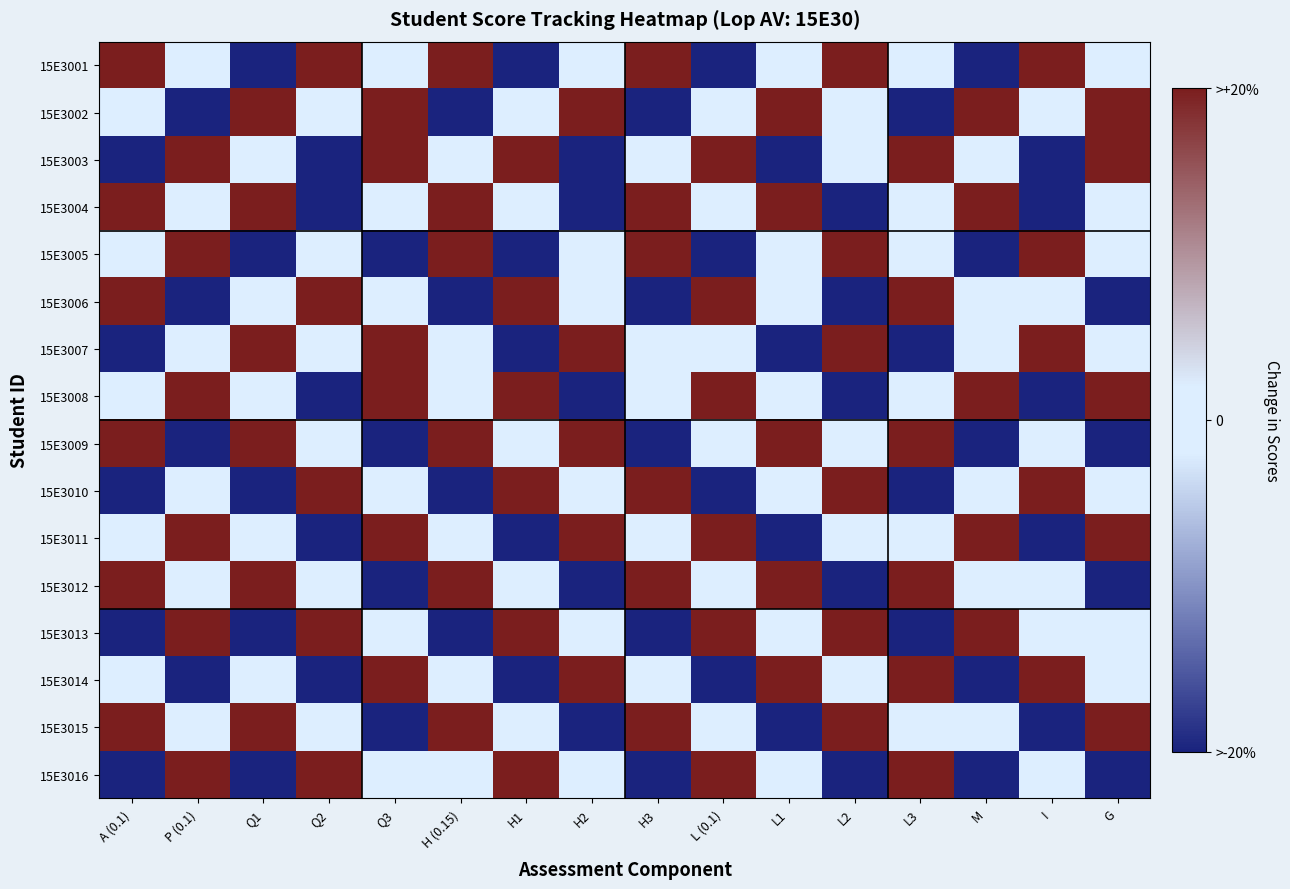

Reading left to right, list all the values displayed in this chart.

15E3001: A (0.1)=1	P (0.1)=0	Q1=-1	Q2=1	Q3=0	H (0.15)=1	H1=-1	H2=0	H3=1	L (0.1)=-1	L1=0	L2=1	L3=0	M=-1	I=1	G=0
15E3002: A (0.1)=0	P (0.1)=-1	Q1=1	Q2=0	Q3=1	H (0.15)=-1	H1=0	H2=1	H3=-1	L (0.1)=0	L1=1	L2=0	L3=-1	M=1	I=0	G=1
15E3003: A (0.1)=-1	P (0.1)=1	Q1=0	Q2=-1	Q3=1	H (0.15)=0	H1=1	H2=-1	H3=0	L (0.1)=1	L1=-1	L2=0	L3=1	M=0	I=-1	G=1
15E3004: A (0.1)=1	P (0.1)=0	Q1=1	Q2=-1	Q3=0	H (0.15)=1	H1=0	H2=-1	H3=1	L (0.1)=0	L1=1	L2=-1	L3=0	M=1	I=-1	G=0
15E3005: A (0.1)=0	P (0.1)=1	Q1=-1	Q2=0	Q3=-1	H (0.15)=1	H1=-1	H2=0	H3=1	L (0.1)=-1	L1=0	L2=1	L3=0	M=-1	I=1	G=0
15E3006: A (0.1)=1	P (0.1)=-1	Q1=0	Q2=1	Q3=0	H (0.15)=-1	H1=1	H2=0	H3=-1	L (0.1)=1	L1=0	L2=-1	L3=1	M=0	I=0	G=-1
15E3007: A (0.1)=-1	P (0.1)=0	Q1=1	Q2=0	Q3=1	H (0.15)=0	H1=-1	H2=1	H3=0	L (0.1)=0	L1=-1	L2=1	L3=-1	M=0	I=1	G=0
15E3008: A (0.1)=0	P (0.1)=1	Q1=0	Q2=-1	Q3=1	H (0.15)=0	H1=1	H2=-1	H3=0	L (0.1)=1	L1=0	L2=-1	L3=0	M=1	I=-1	G=1
15E3009: A (0.1)=1	P (0.1)=-1	Q1=1	Q2=0	Q3=-1	H (0.15)=1	H1=0	H2=1	H3=-1	L (0.1)=0	L1=1	L2=0	L3=1	M=-1	I=0	G=-1
15E3010: A (0.1)=-1	P (0.1)=0	Q1=-1	Q2=1	Q3=0	H (0.15)=-1	H1=1	H2=0	H3=1	L (0.1)=-1	L1=0	L2=1	L3=-1	M=0	I=1	G=0
15E3011: A (0.1)=0	P (0.1)=1	Q1=0	Q2=-1	Q3=1	H (0.15)=0	H1=-1	H2=1	H3=0	L (0.1)=1	L1=-1	L2=0	L3=0	M=1	I=-1	G=1
15E3012: A (0.1)=1	P (0.1)=0	Q1=1	Q2=0	Q3=-1	H (0.15)=1	H1=0	H2=-1	H3=1	L (0.1)=0	L1=1	L2=-1	L3=1	M=0	I=0	G=-1
15E3013: A (0.1)=-1	P (0.1)=1	Q1=-1	Q2=1	Q3=0	H (0.15)=-1	H1=1	H2=0	H3=-1	L (0.1)=1	L1=0	L2=1	L3=-1	M=1	I=0	G=0
15E3014: A (0.1)=0	P (0.1)=-1	Q1=0	Q2=-1	Q3=1	H (0.15)=0	H1=-1	H2=1	H3=0	L (0.1)=-1	L1=1	L2=0	L3=1	M=-1	I=1	G=0
15E3015: A (0.1)=1	P (0.1)=0	Q1=1	Q2=0	Q3=-1	H (0.15)=1	H1=0	H2=-1	H3=1	L (0.1)=0	L1=-1	L2=1	L3=0	M=0	I=-1	G=1
15E3016: A (0.1)=-1	P (0.1)=1	Q1=-1	Q2=1	Q3=0	H (0.15)=0	H1=1	H2=0	H3=-1	L (0.1)=1	L1=0	L2=-1	L3=1	M=-1	I=0	G=-1